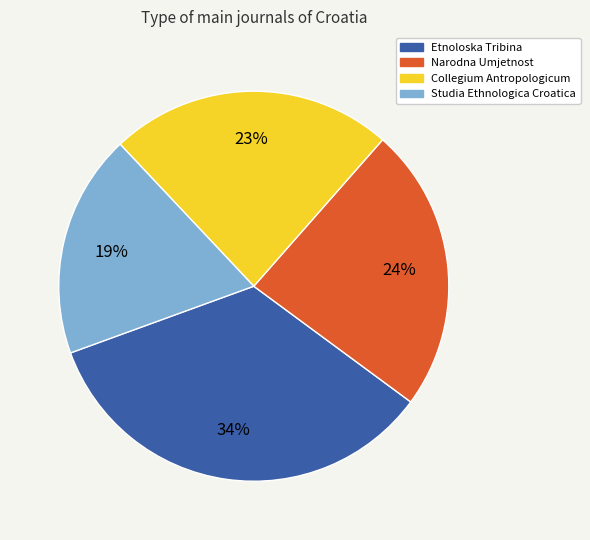

Is the sum of Etnoloska Tribina and Studia Ethnologica Croatica greater than half?

Yes